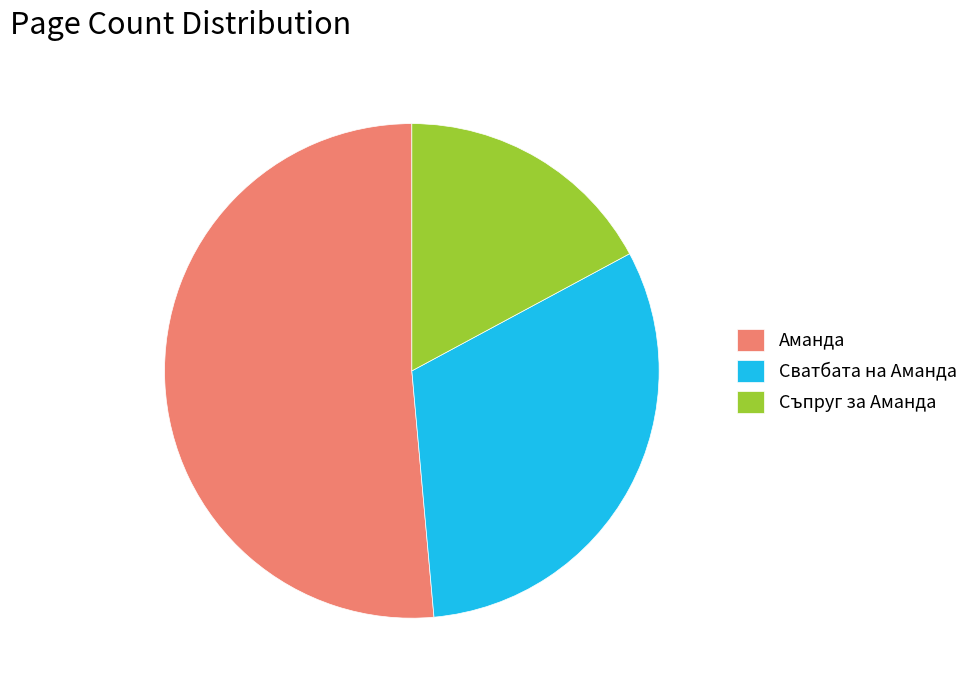

Rank the categories by value from highest to lowest.

Аманда, Сватбата на Аманда, Съпруг за Аманда